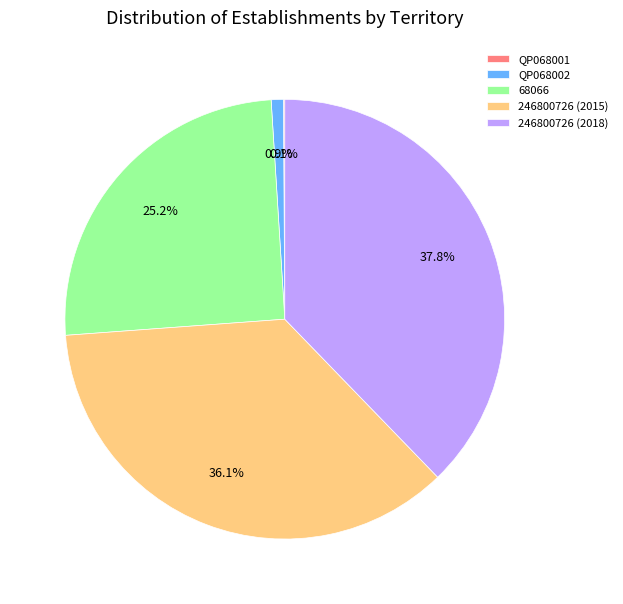

What is the total percentage of 68066 and 246800726 (2015)?

61.2%